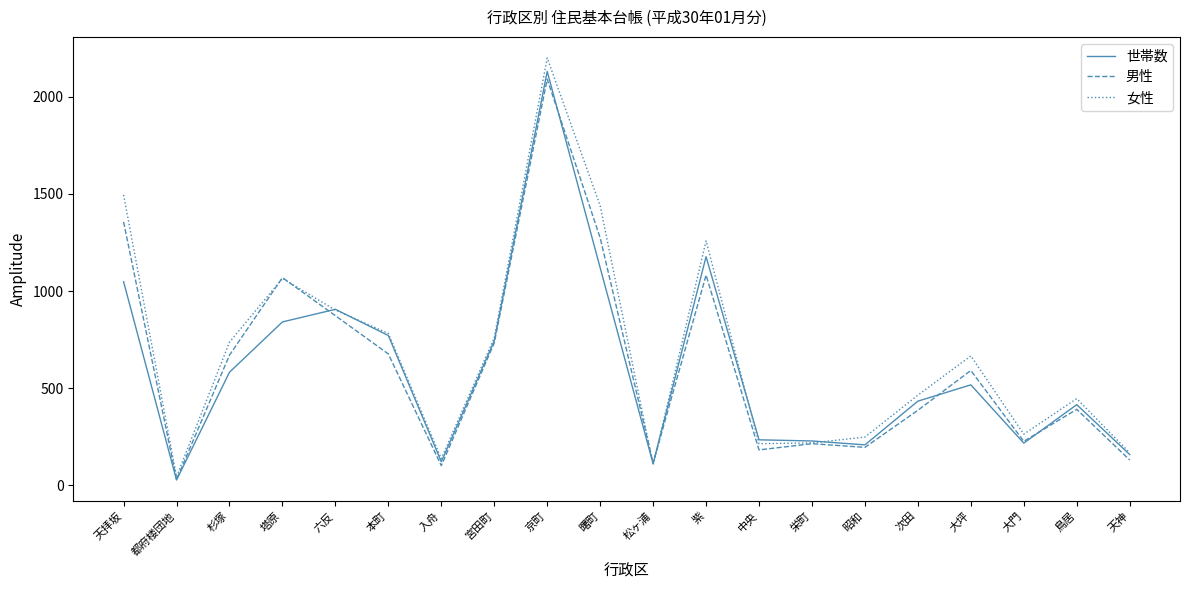

Read the 女性 value at 曙町.

1439